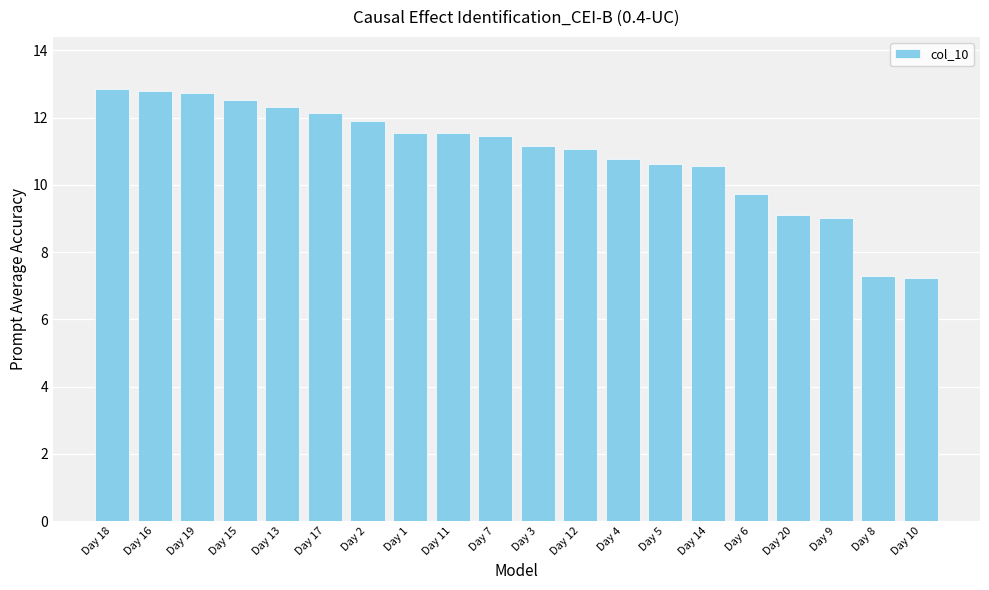

At which label is the value closest to 10?

Day 6